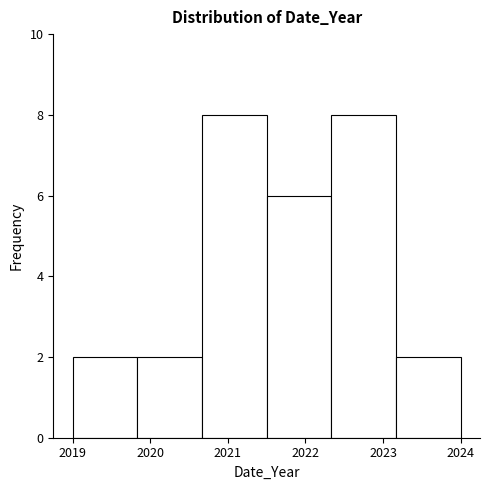

What is the height of the bar covering 2020.7 to 2021.5 on the x-axis? Neither the bar edges nor the heights are printed on the chart, so give them approximately, as read against the axes.

8